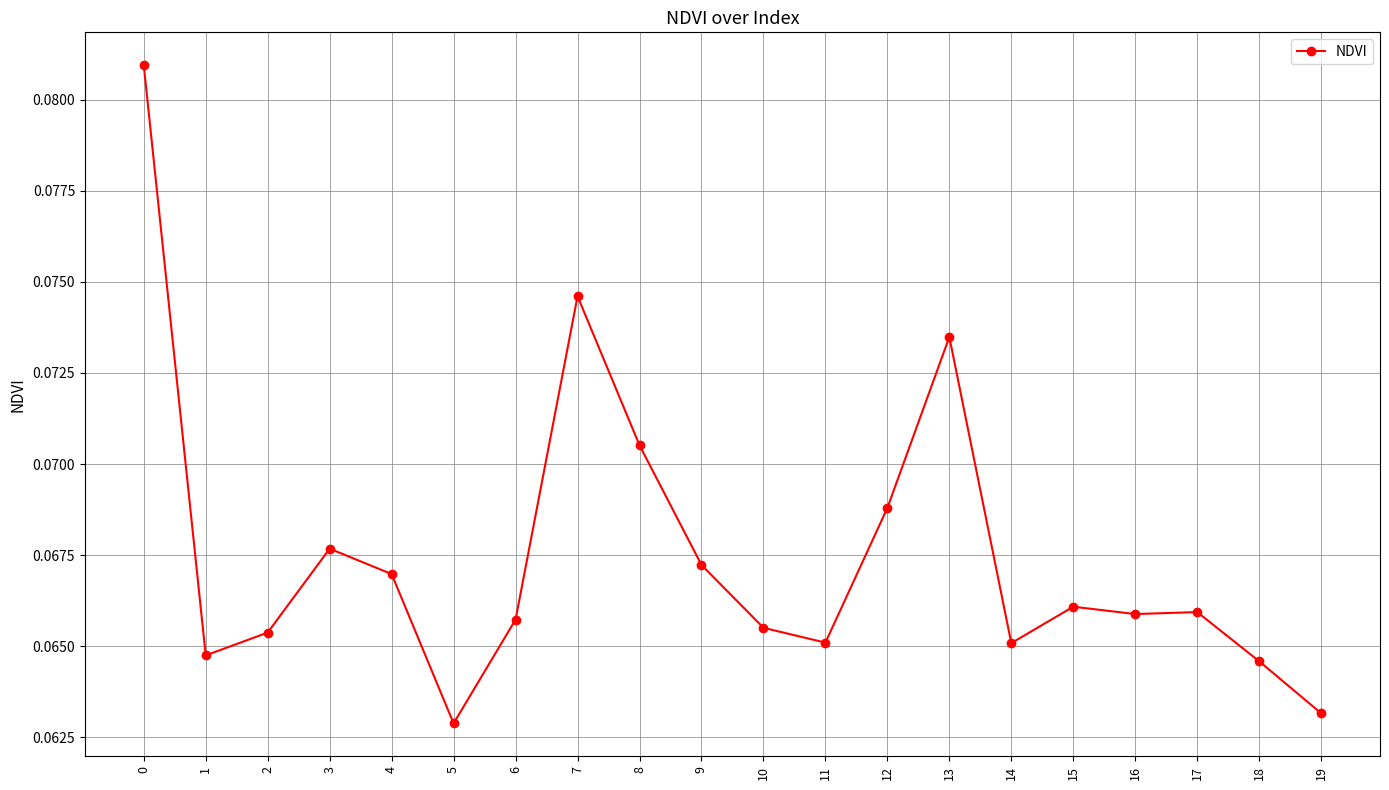

Is this an area chart (filled region under the line)?

No